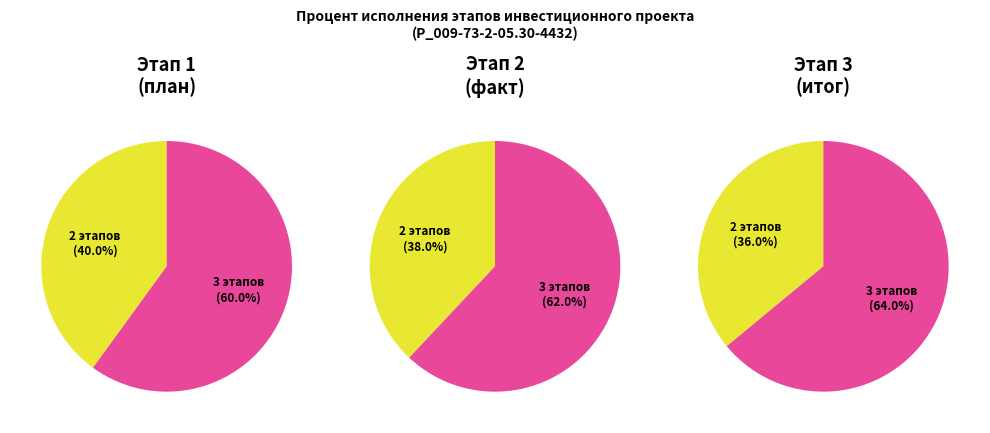

Count the number of slices in the pie.

2